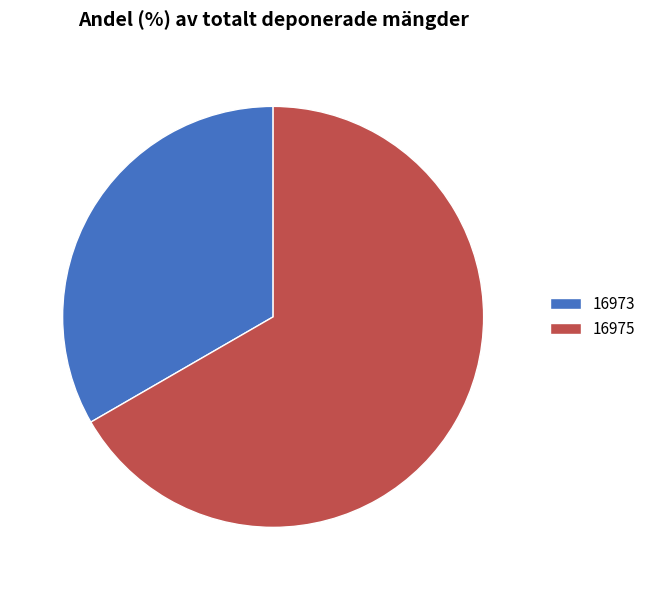

Rank the categories by value from highest to lowest.

16975, 16973